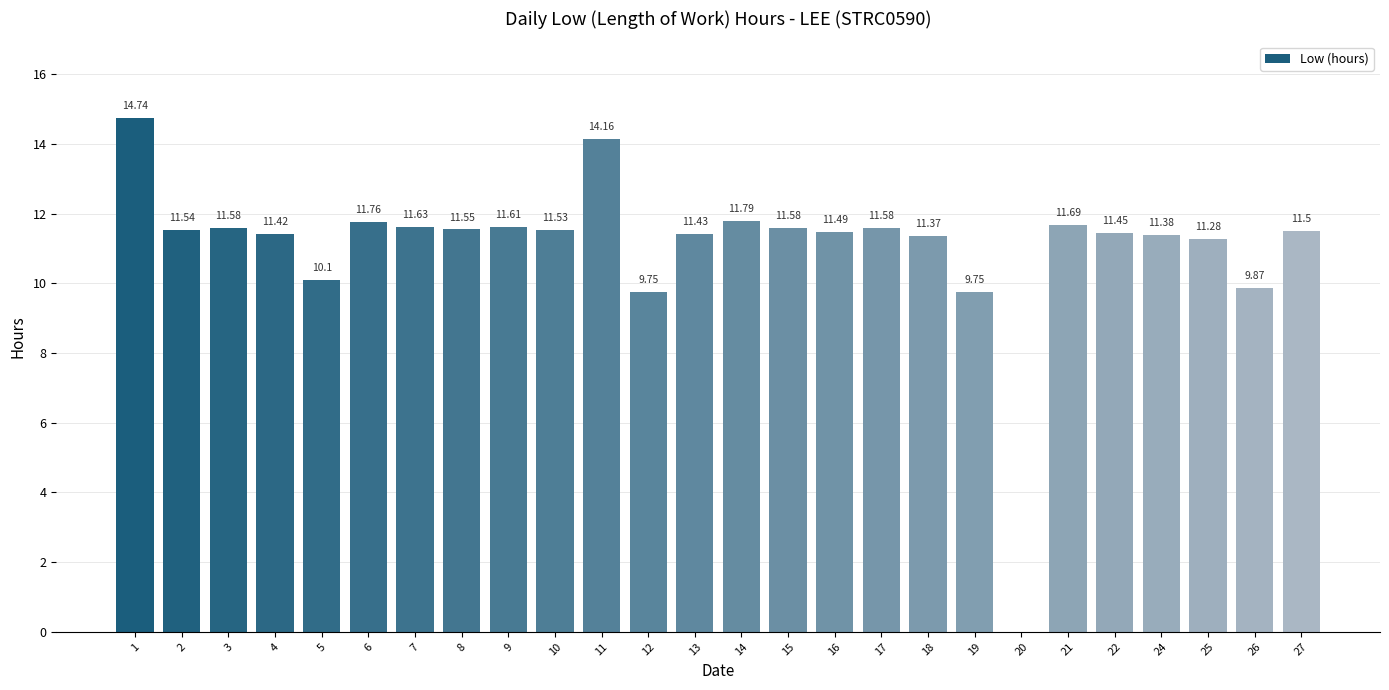

What is the sum of the values at 18 and 26?

21.2